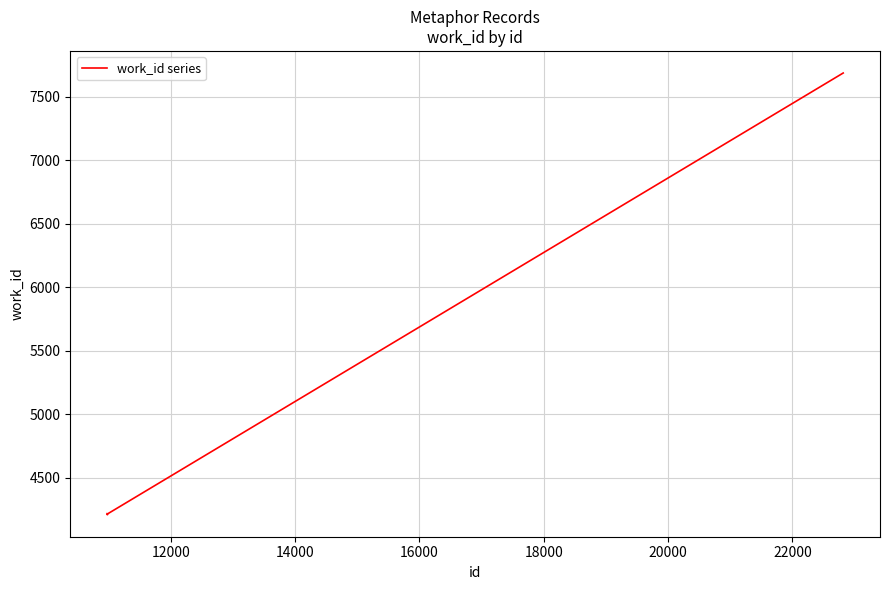

What is the difference between the maximum and minimum values?

3477